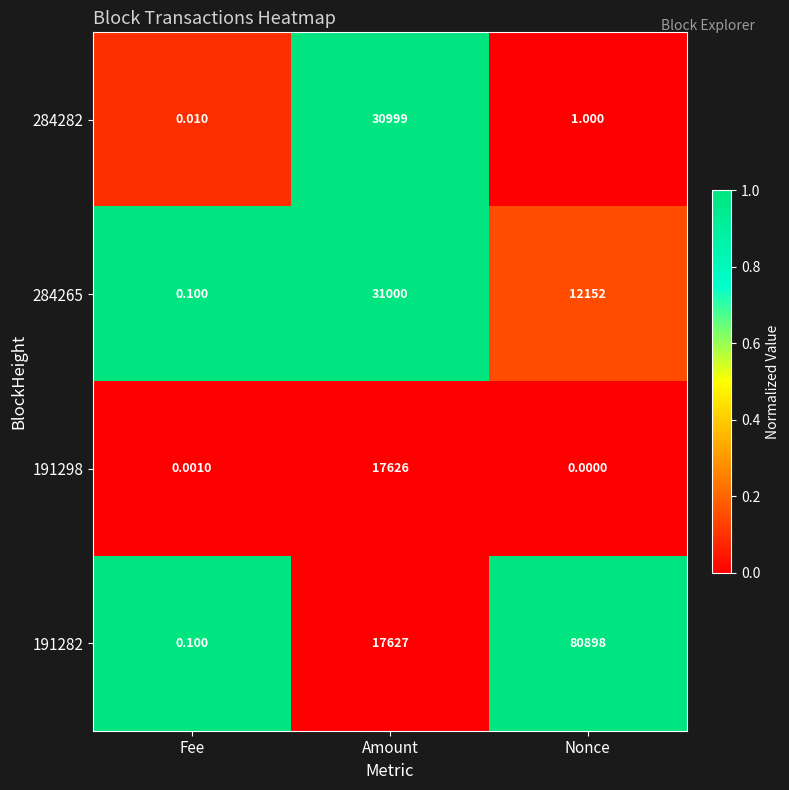

Is the value of 191282 at Fee greater than the value of 191298 at Nonce?

Yes